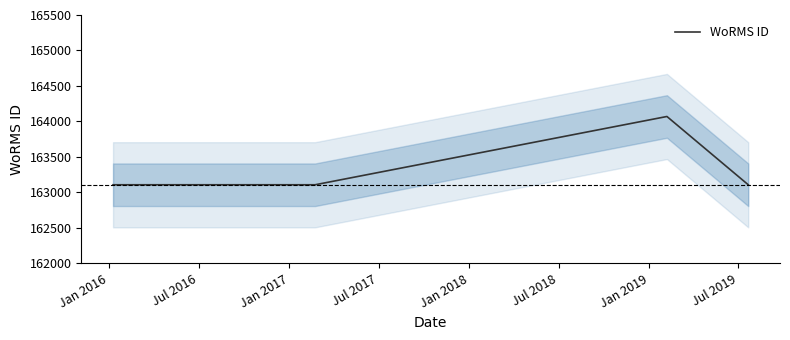

What is the minimum value for WoRMS ID?

163108